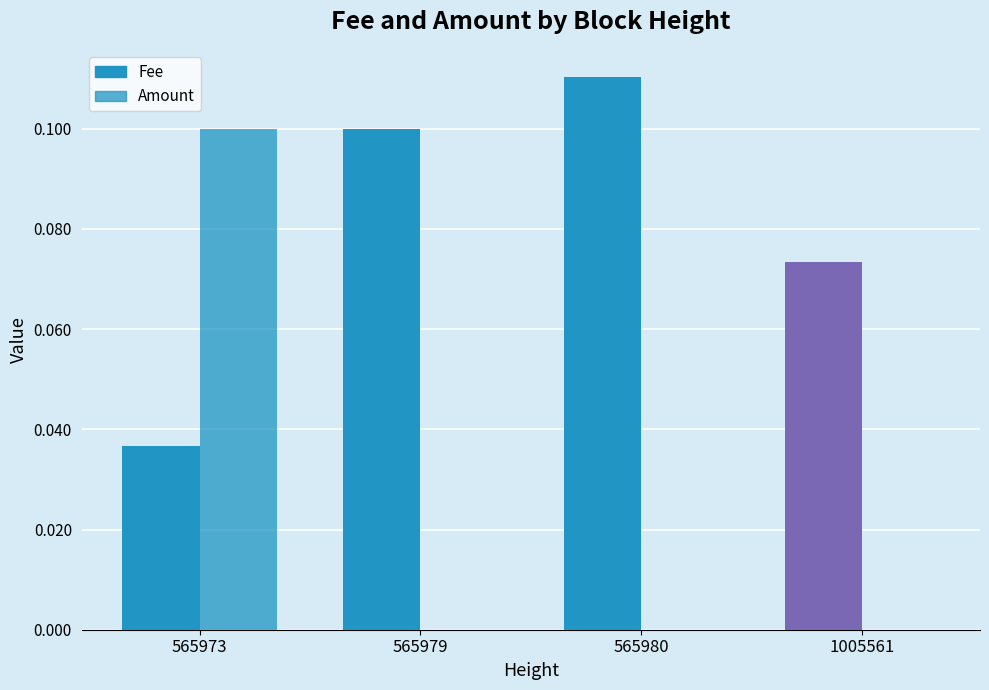

Between 565973 and 565979, which series saw the biggest shift?

Amount